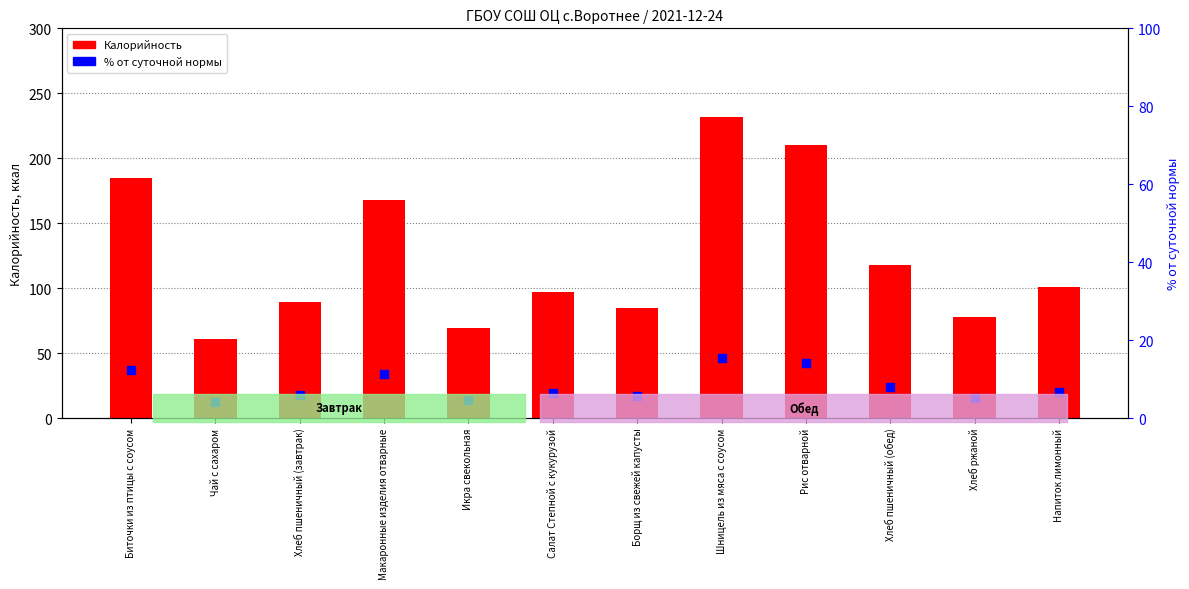

Which series has the largest total across all categories?

Калорийность